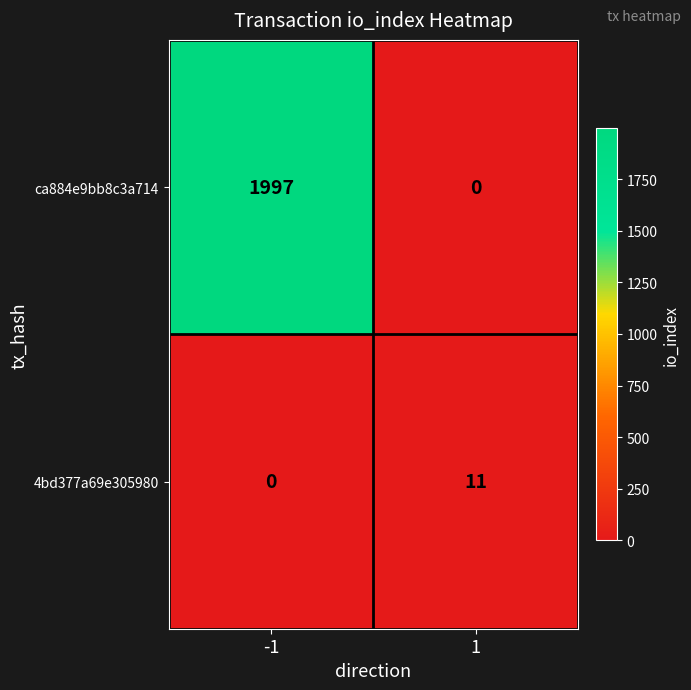

What is the total value across all series at 1?

11